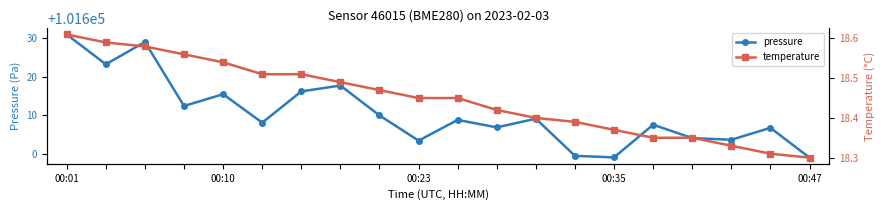

What is the label of the 19th point from the right?

00:10